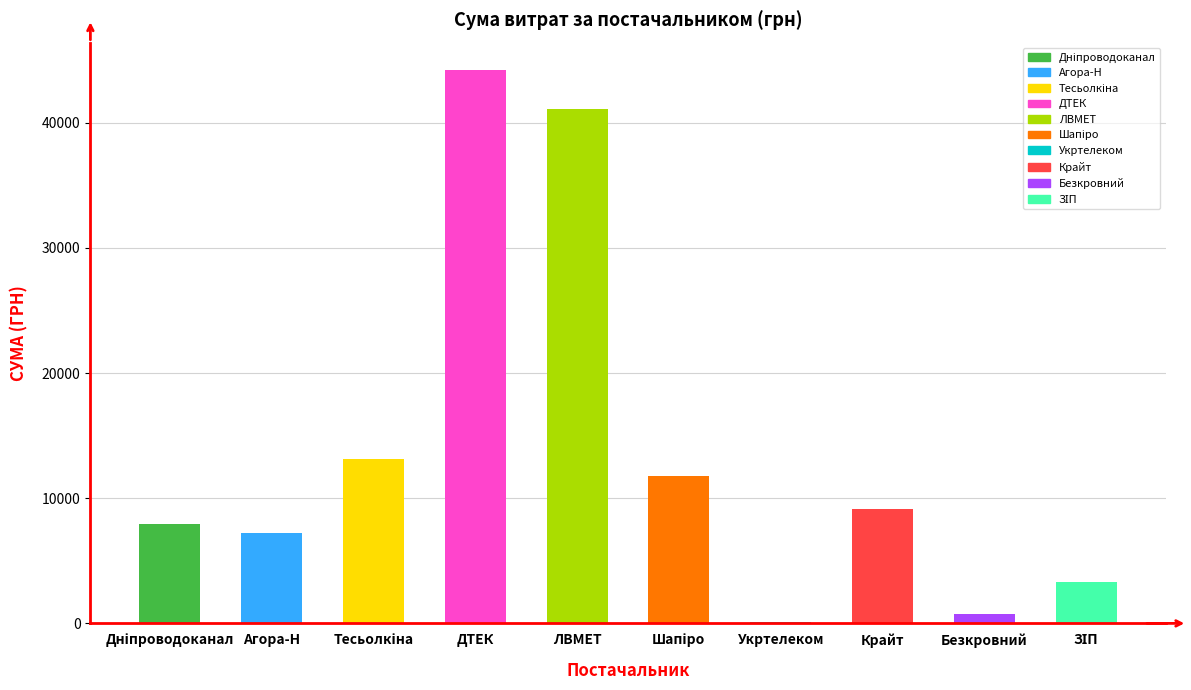

What is the sum of all values?

138521.0